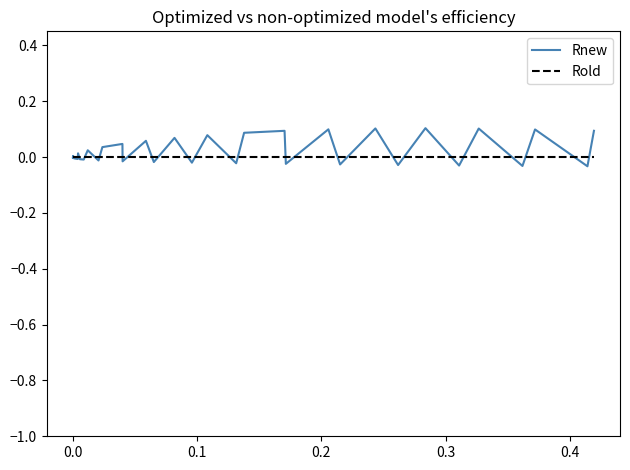

Count the number of data series in this chart.

2